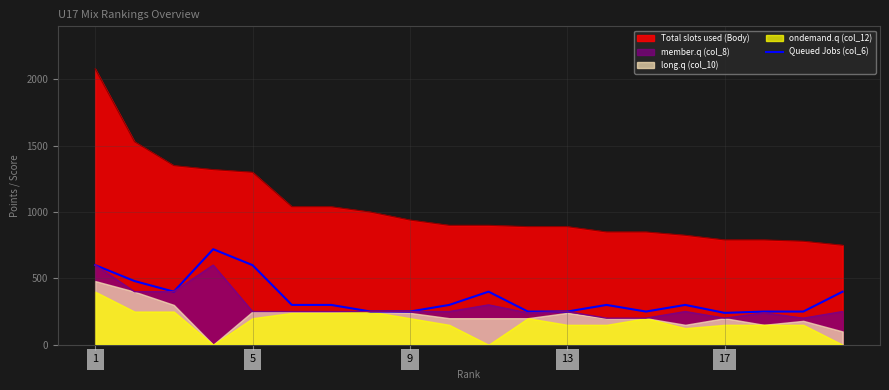

How many data points are above 300?

7